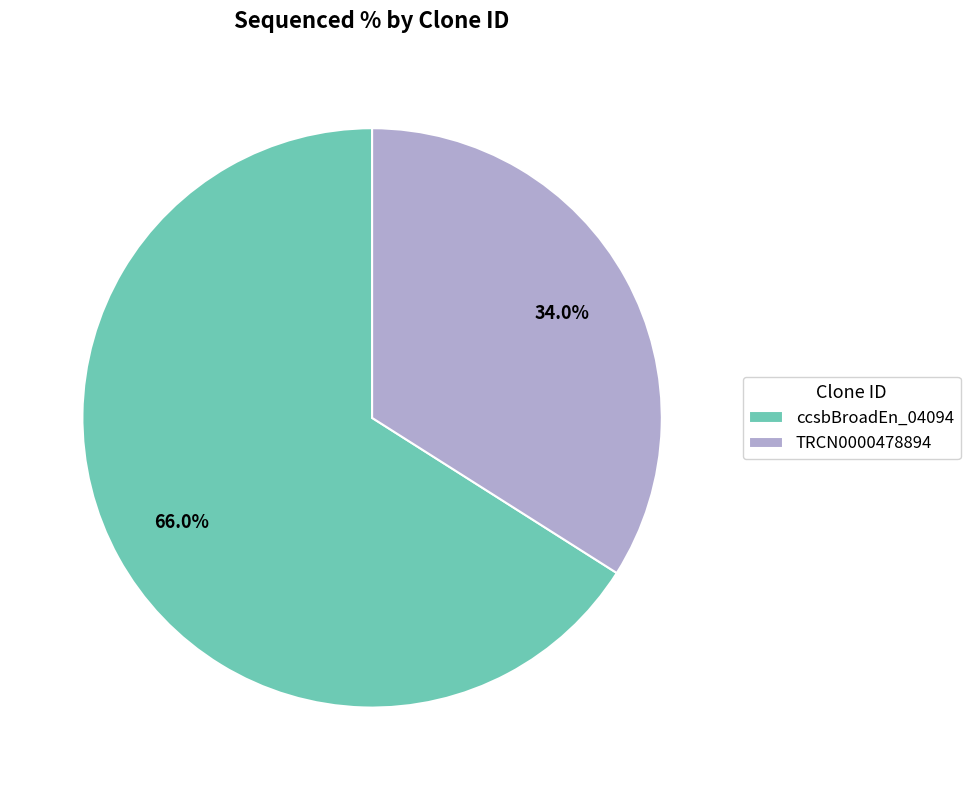

How many segments does this pie chart have?

2